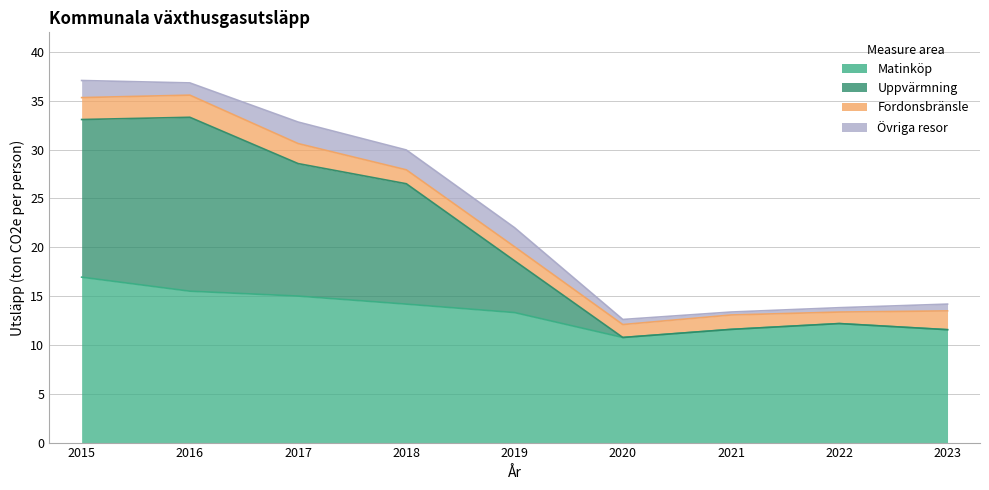

What is the maximum value shown in the chart?

33.3